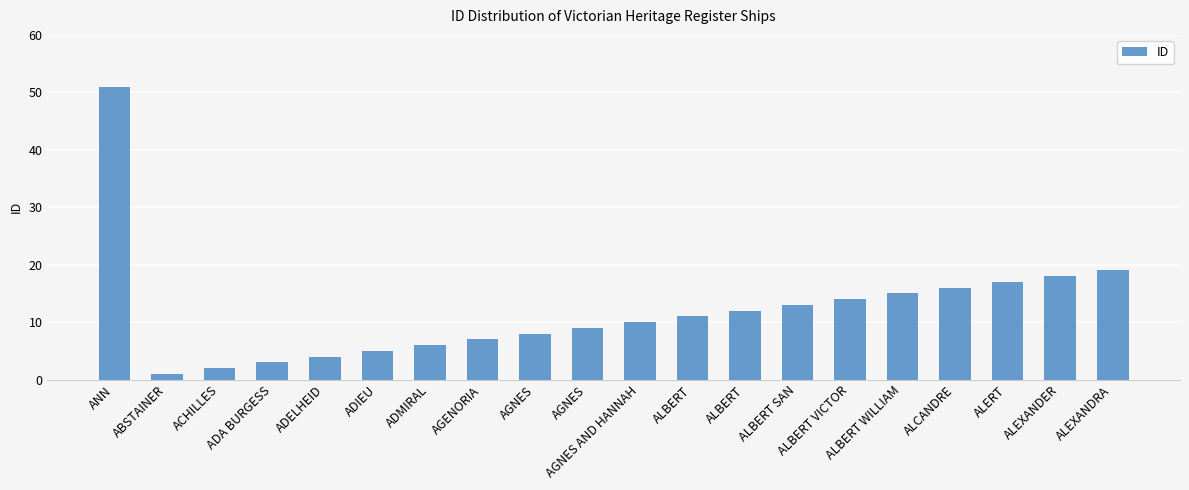

What is the approximate value at ALEXANDER?

18